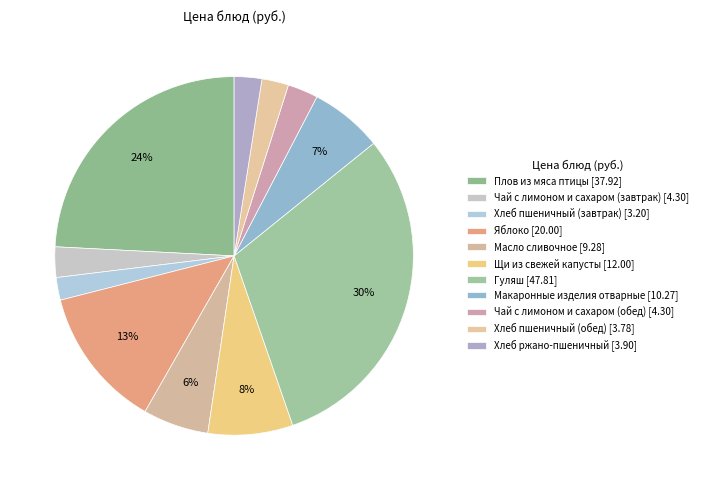

Do Хлеб ржано-пшеничный and Яблоко together represent more than half of the pie?

No